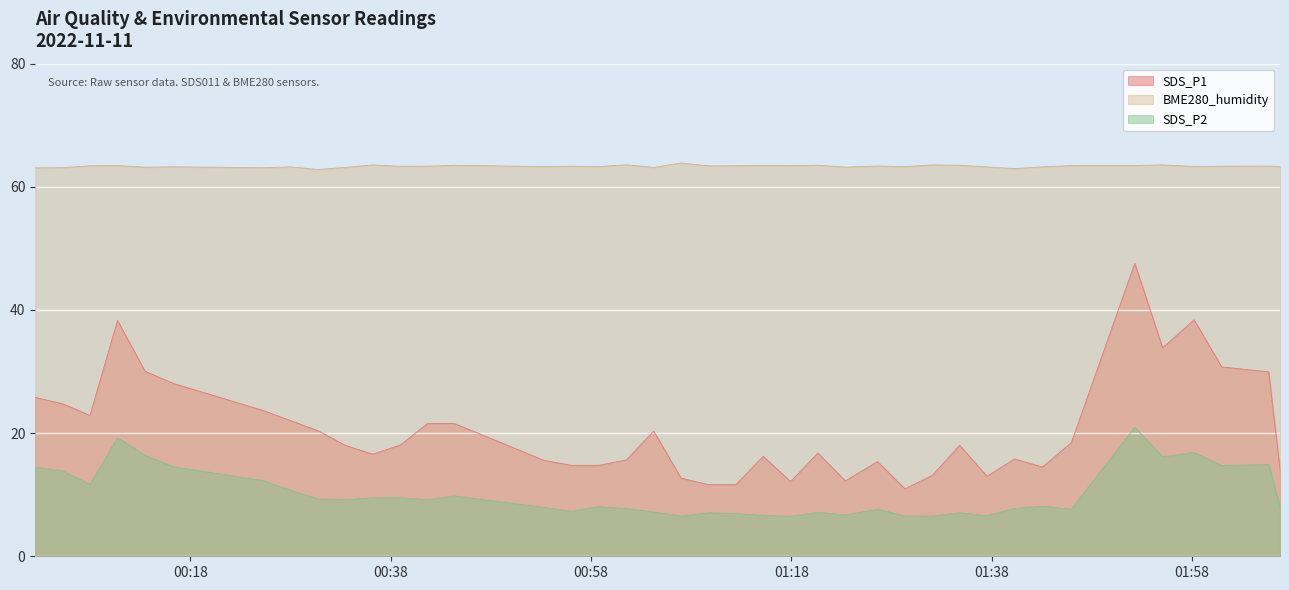

What is the total value across all series at 2022/11/11 00:58:47?

86.1